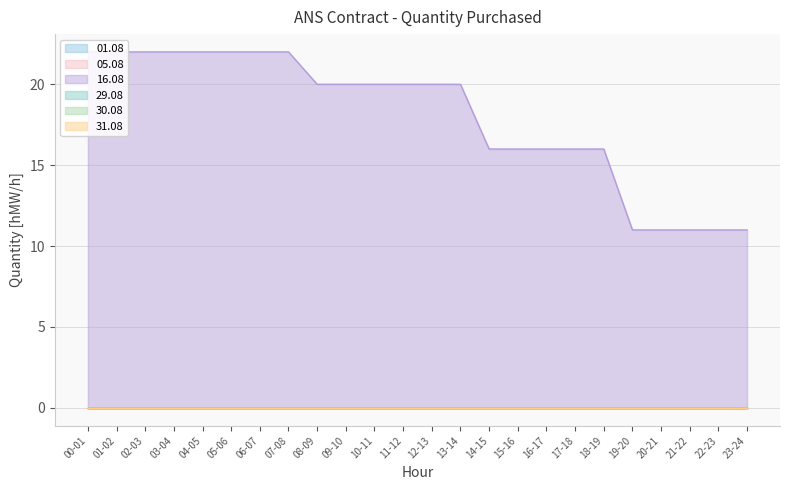

True or false: 30.08 and 29.08 intersect in this chart.

False